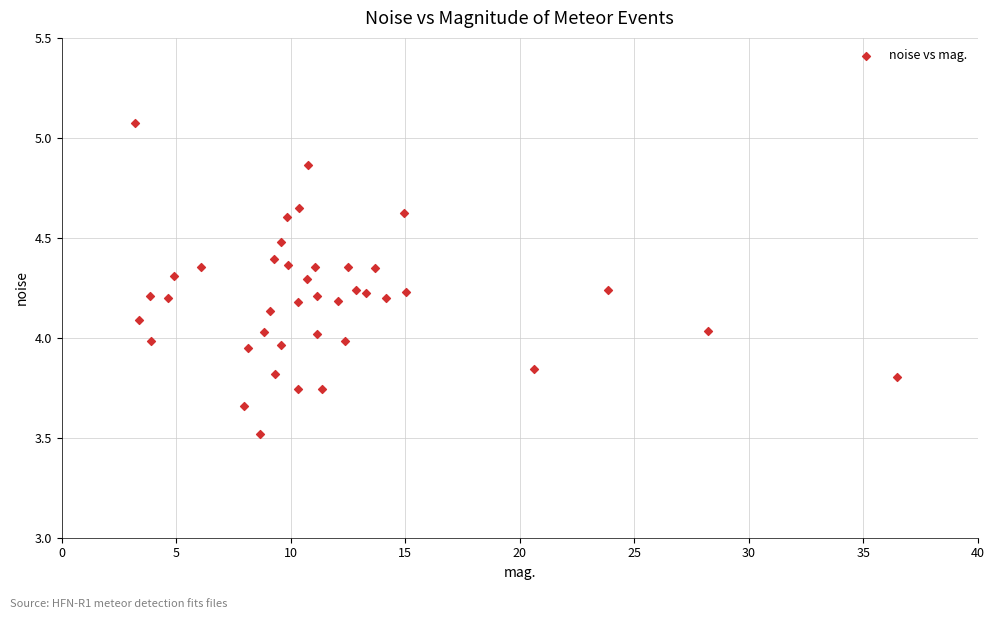

What is the range of Y values (max minus min)?

1.6